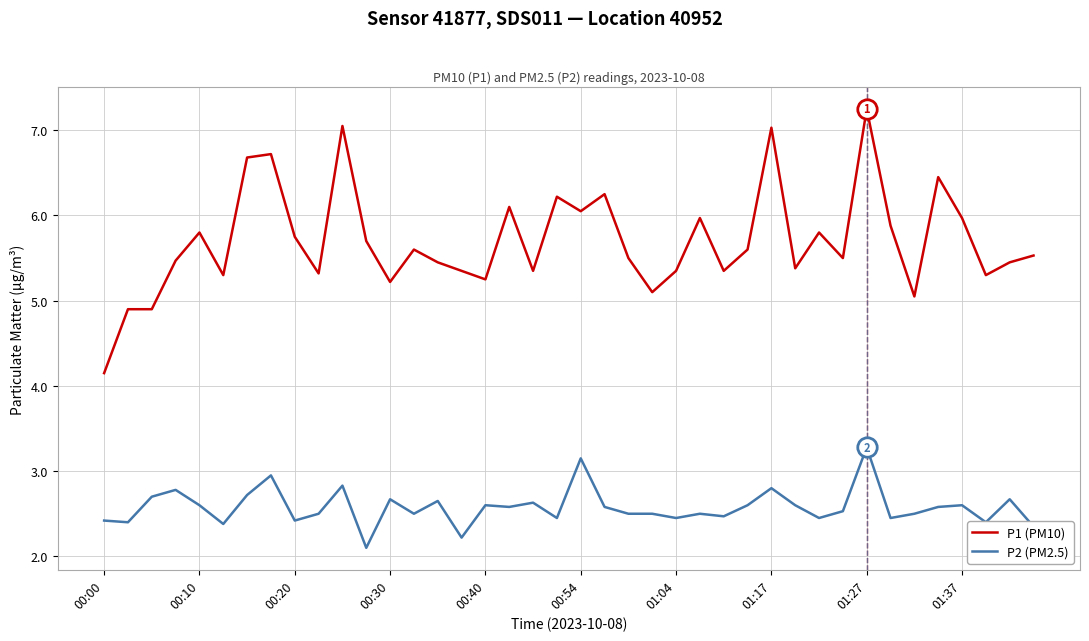

Rank the series by their average value, from lowest to highest.

P2 (PM2.5), P1 (PM10)